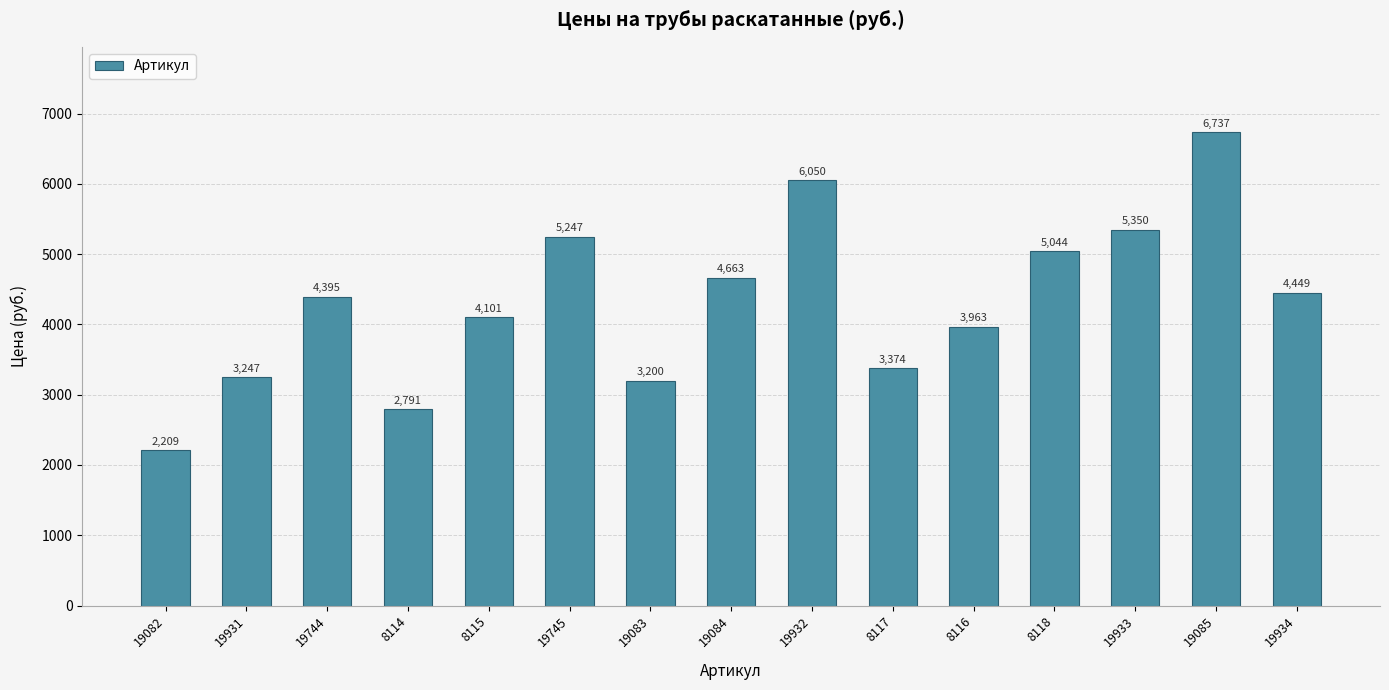

Which has a higher value, 19745 or 19934?

19745